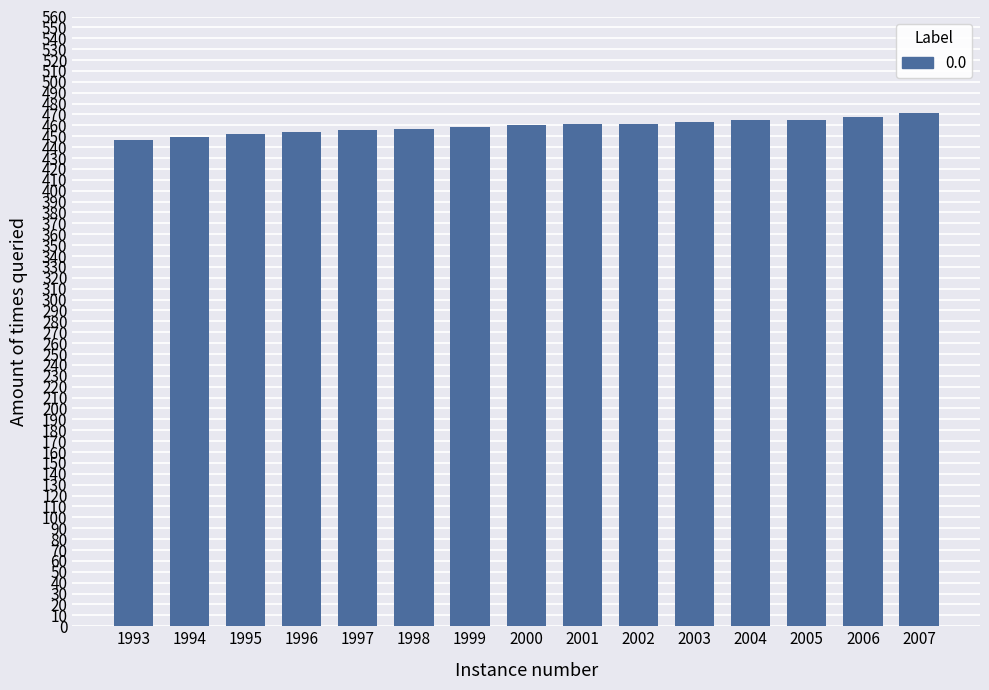

What is the smallest value displayed?

446.2